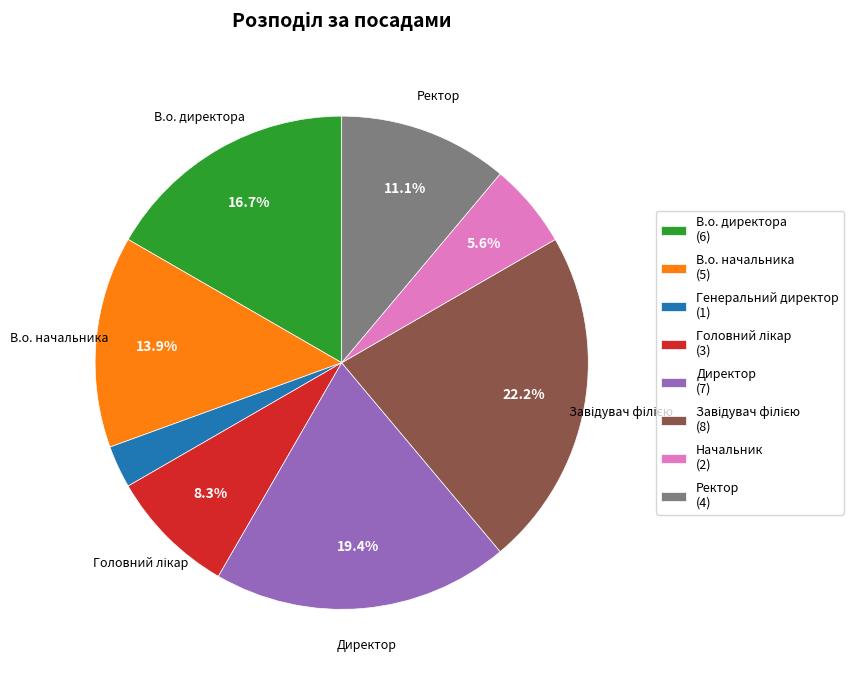

How many segments does this pie chart have?

8